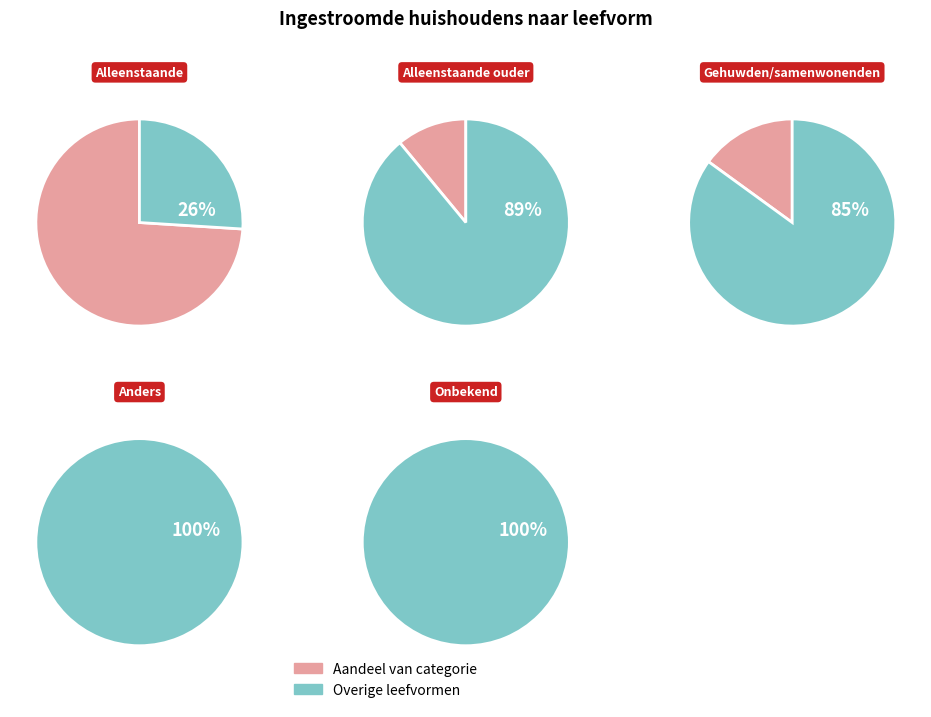

To the nearest percent, what is the average slice percentage?

20%